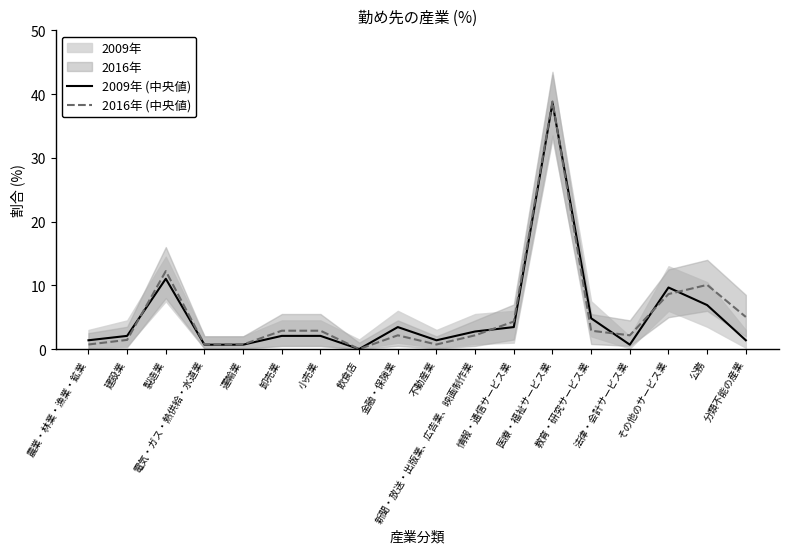

What is the difference between the maximum and minimum values in the 2009年 (中央値) series?

38.6